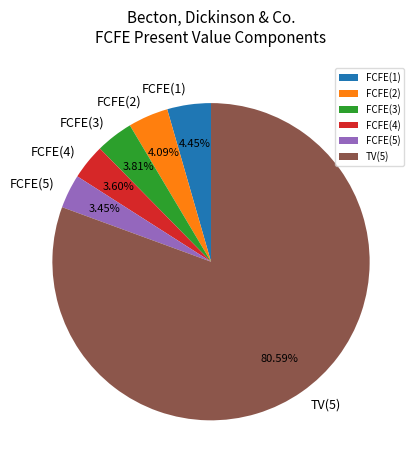

Do FCFE(2) and FCFE(1) together represent more than half of the pie?

No